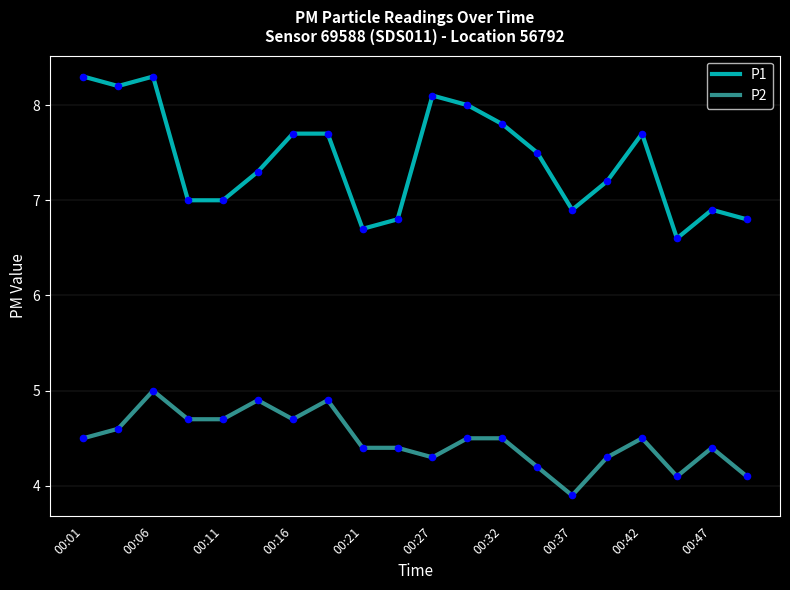

What is the smallest value displayed?

3.9